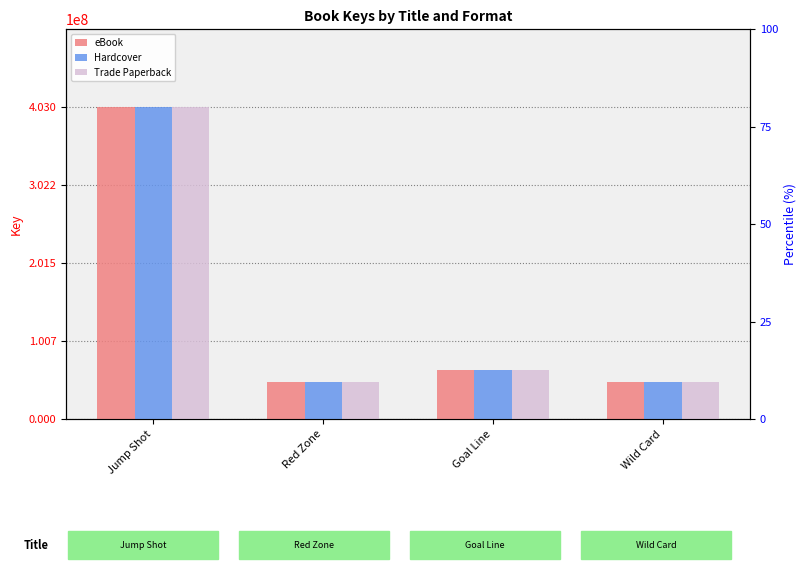

What is the sum of all Hardcover values?

561086567